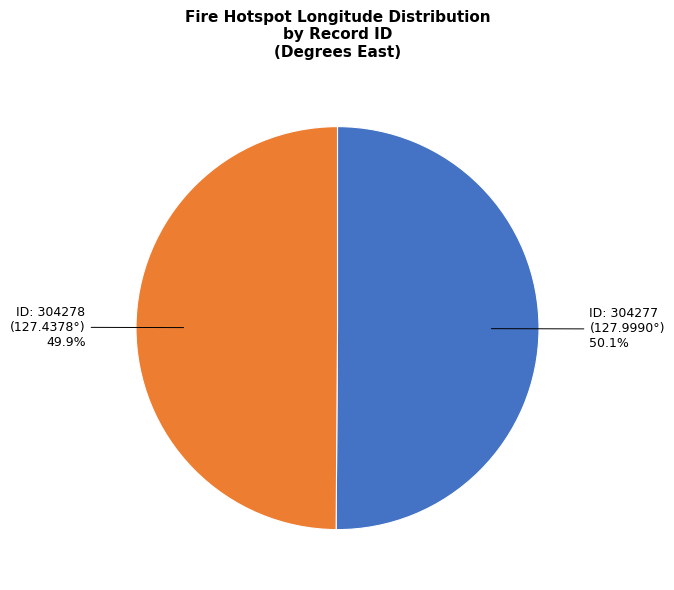

Count the number of slices in the pie.

2